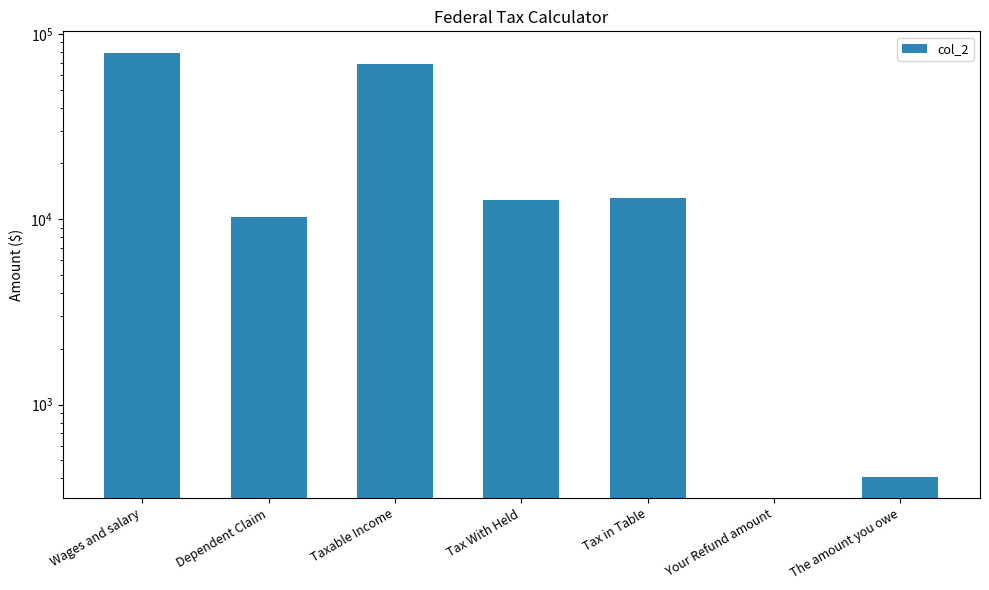

Reading left to right, extract all data points from this chart.

79253.5	10300.0	68953.5	12630.7	13038.0	0.0	407.3